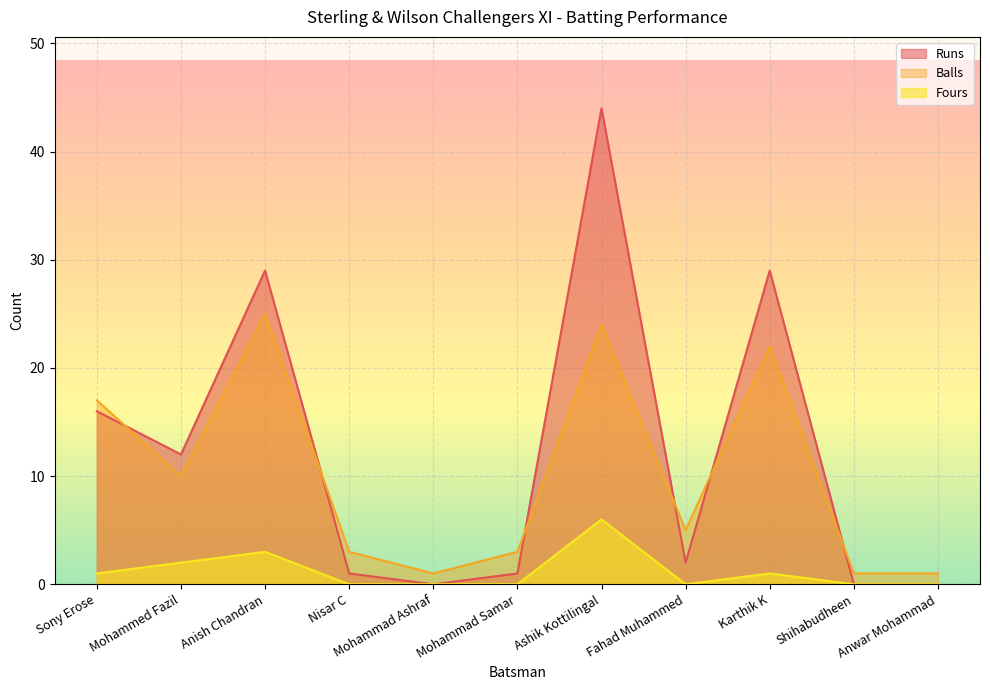

Which series has the largest total across all categories?

Runs